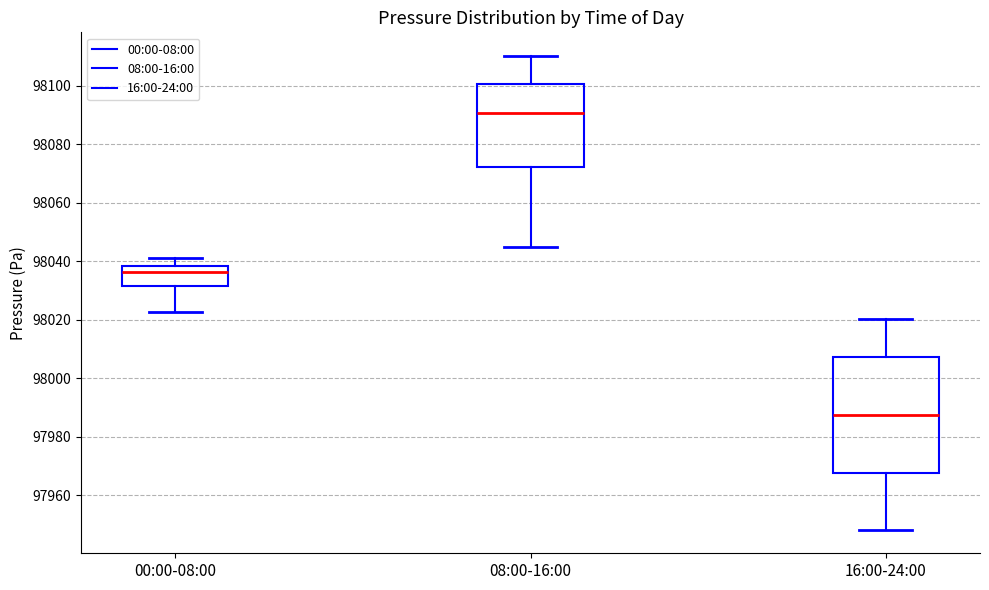

Reading left to right, read every box against the y-axis: the position of its median line, the range the box covers, and the ends of its whiskers. The values are not printed on the chart, so give them approximately, as read against the axis.

00:00-08:00: median 98036, box 98032 to 98038, whiskers 98022 to 98042
08:00-16:00: median 98090, box 98072 to 98100, whiskers 98046 to 98110
16:00-24:00: median 97988, box 97968 to 98008, whiskers 97948 to 98020